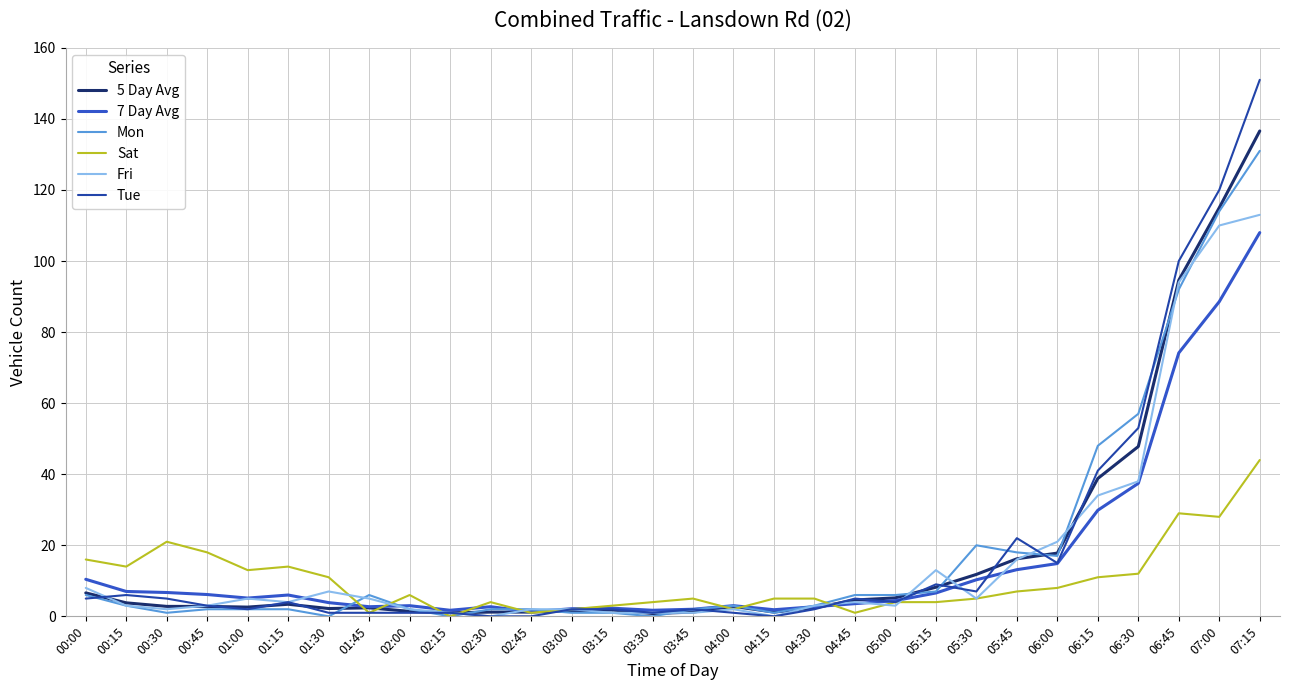

At which category is the sum across all series the highest?

07:15